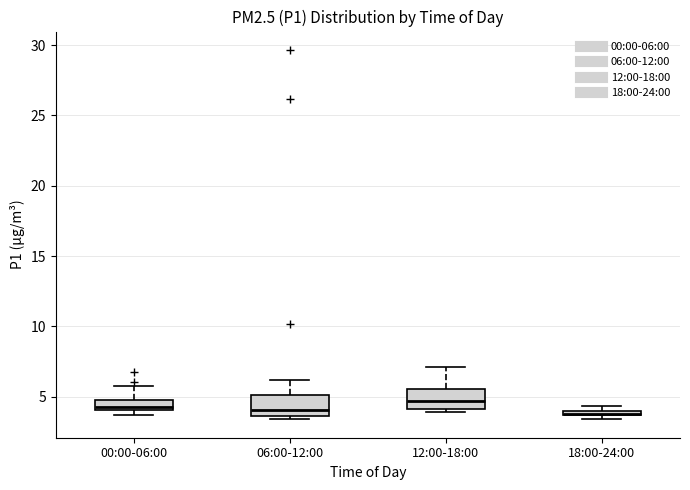

Where is the upper edge of the box for 18:00-24:00 on the y-axis? The values are not printed on the chart, so give them approximately, as read against the axis.

4.0